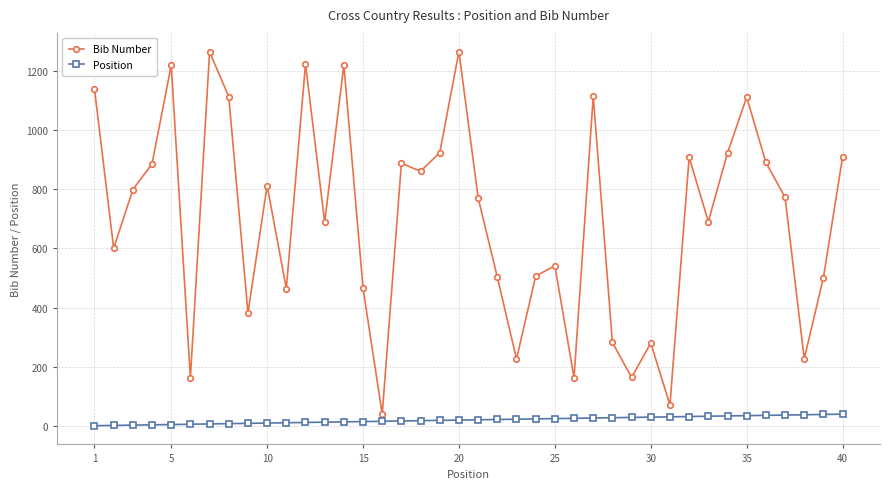

List the series in order of their overall mean, lowest first.

Position, Bib Number